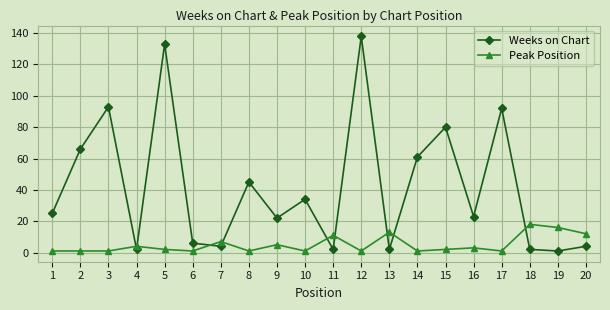

Reading right to left, list all the values displayed in this chart.

Weeks on Chart: 20=4	19=1	18=2	17=92	16=23	15=80	14=61	13=2	12=138	11=2	10=34	9=22	8=45	7=4	6=6	5=133	4=2	3=93	2=66	1=25
Peak Position: 20=12	19=16	18=18	17=1	16=3	15=2	14=1	13=13	12=1	11=11	10=1	9=5	8=1	7=7	6=1	5=2	4=4	3=1	2=1	1=1